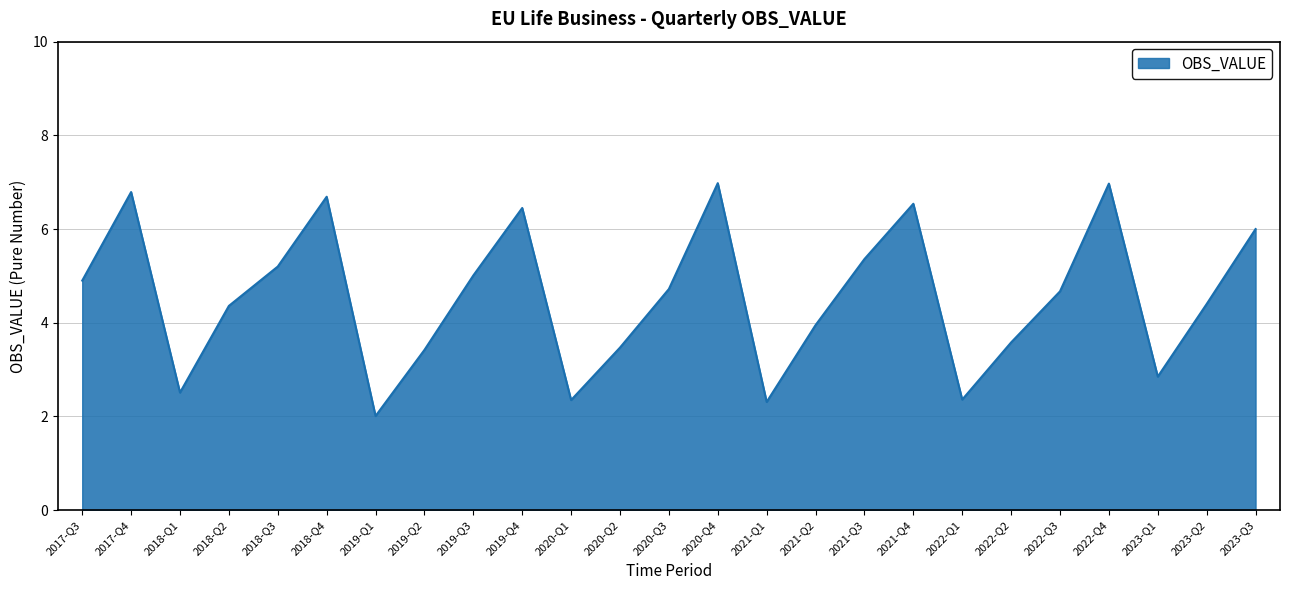

Which category has the lowest value across all series?

2019-Q1